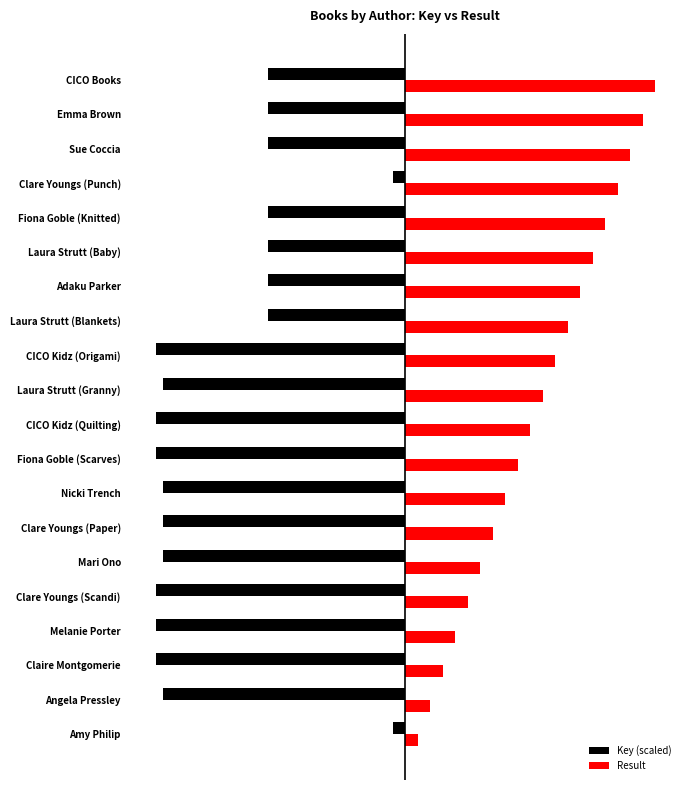

What are all the series names shown in the legend?

Key (scaled), Result